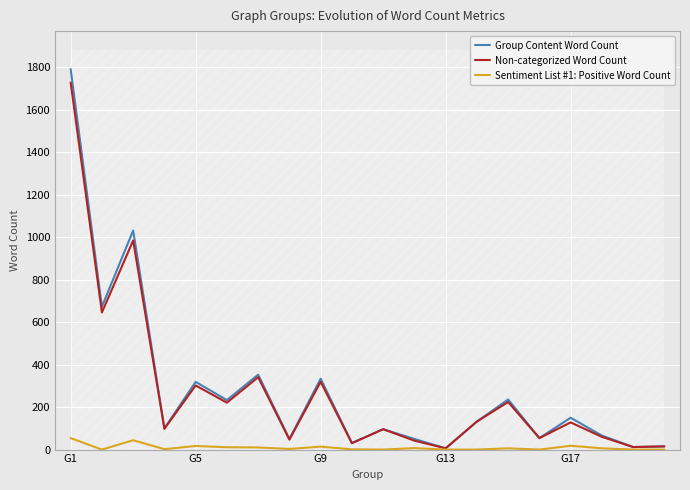

Where does the Sentiment List #1: Positive Word Count series first go above 6?

G1